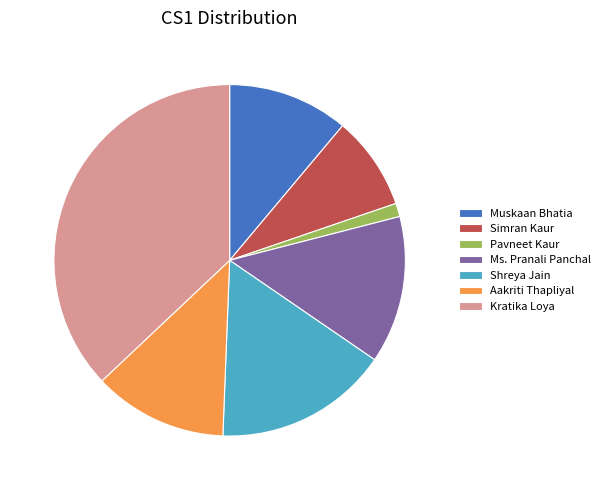

True or false: Simran Kaur accounts for 9% of the total.

True